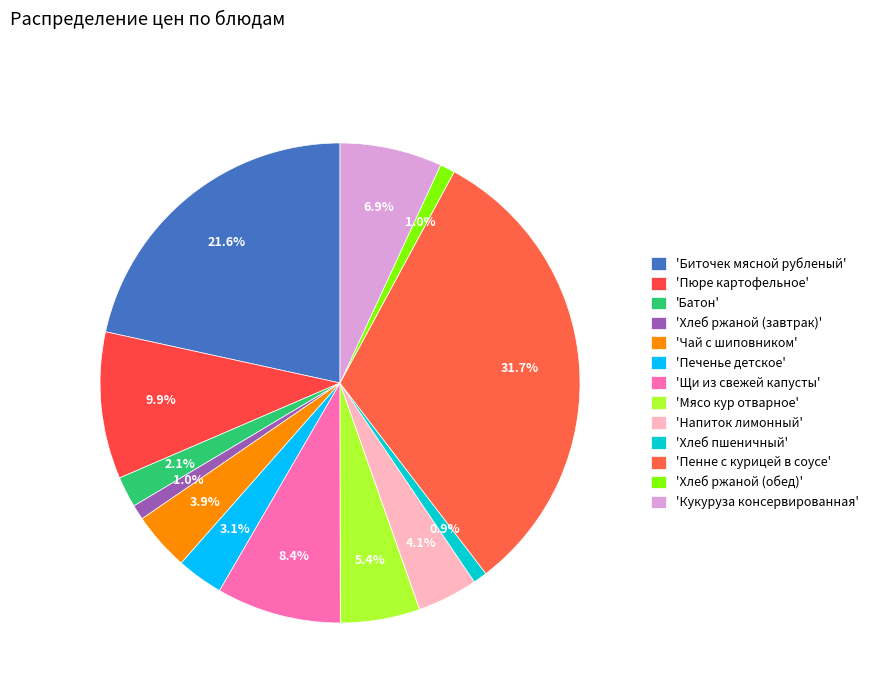

How many slices are in this pie chart?

13